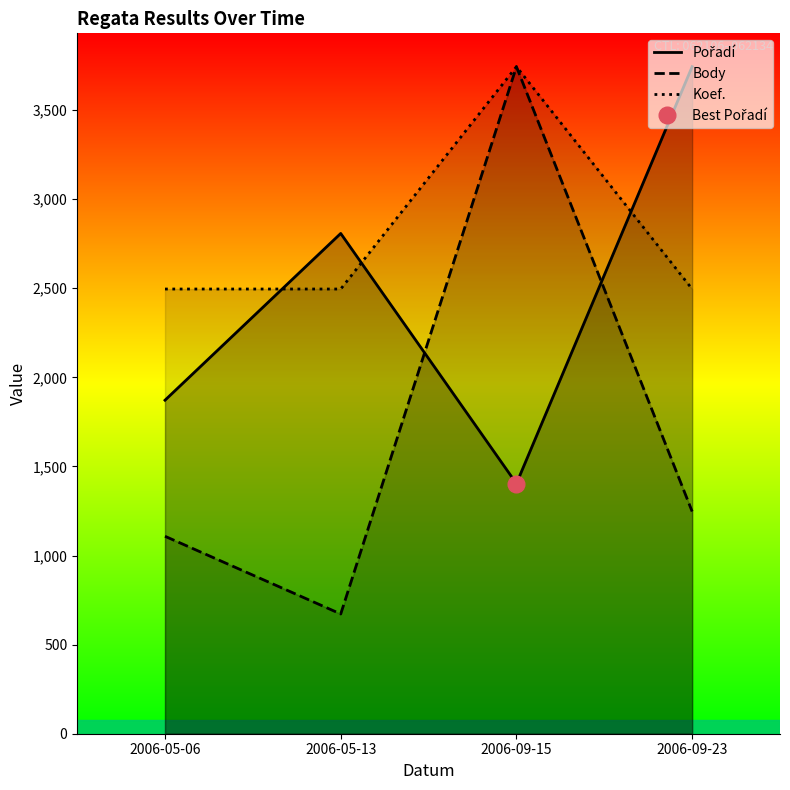

Which category has the lowest value in the Pořadí series?

2006-09-15